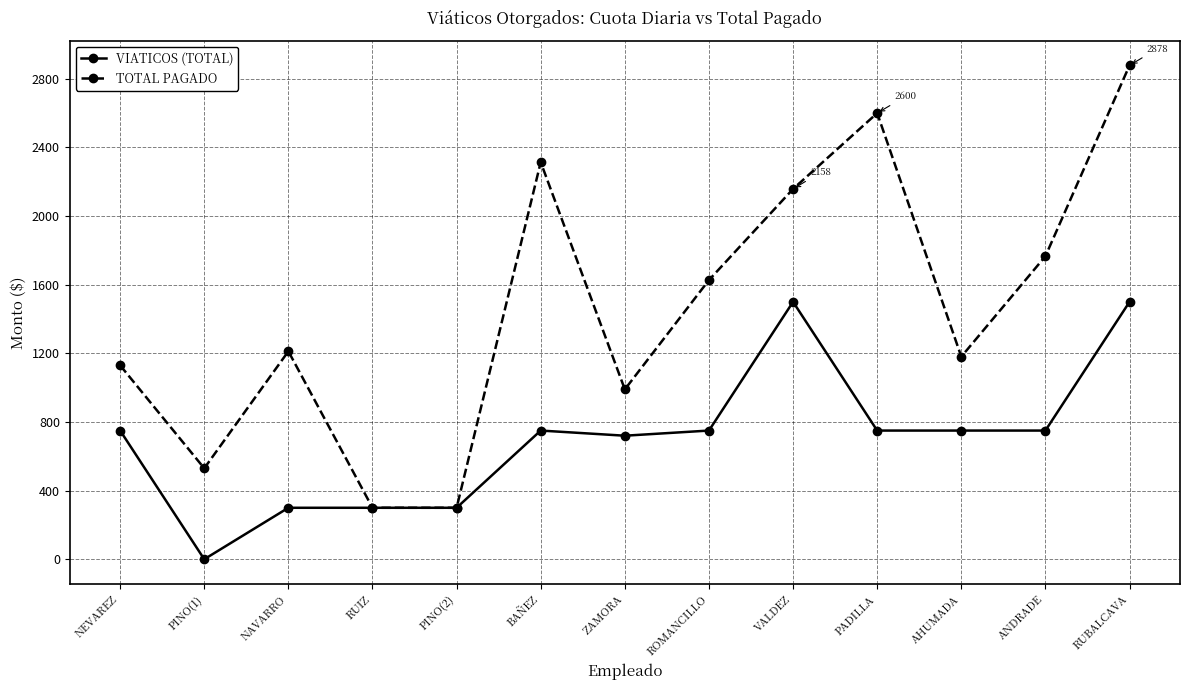

What is the spread (max minus min) of values at ANDRADE?

1016.0